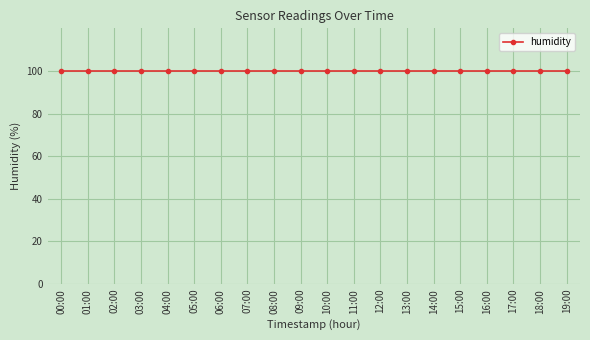

True or false: humidity and temperature cross at least once.

False